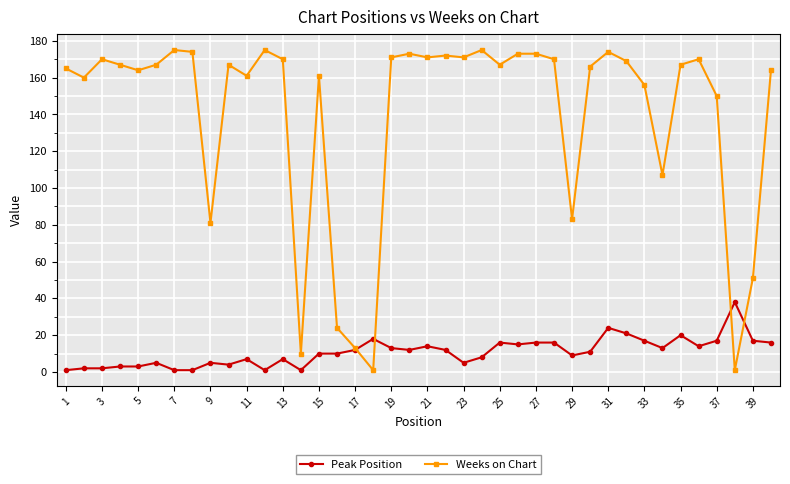

Rank the series by their maximum value, from lowest to highest.

Peak Position, Weeks on Chart